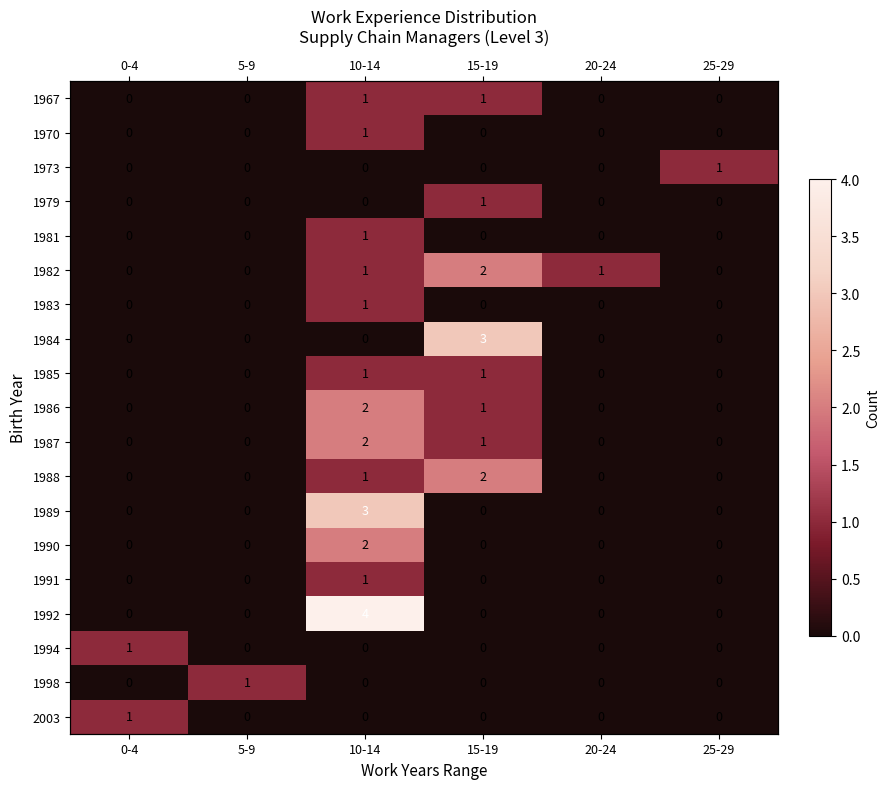

At which label does 1998 reach its peak?

5-9